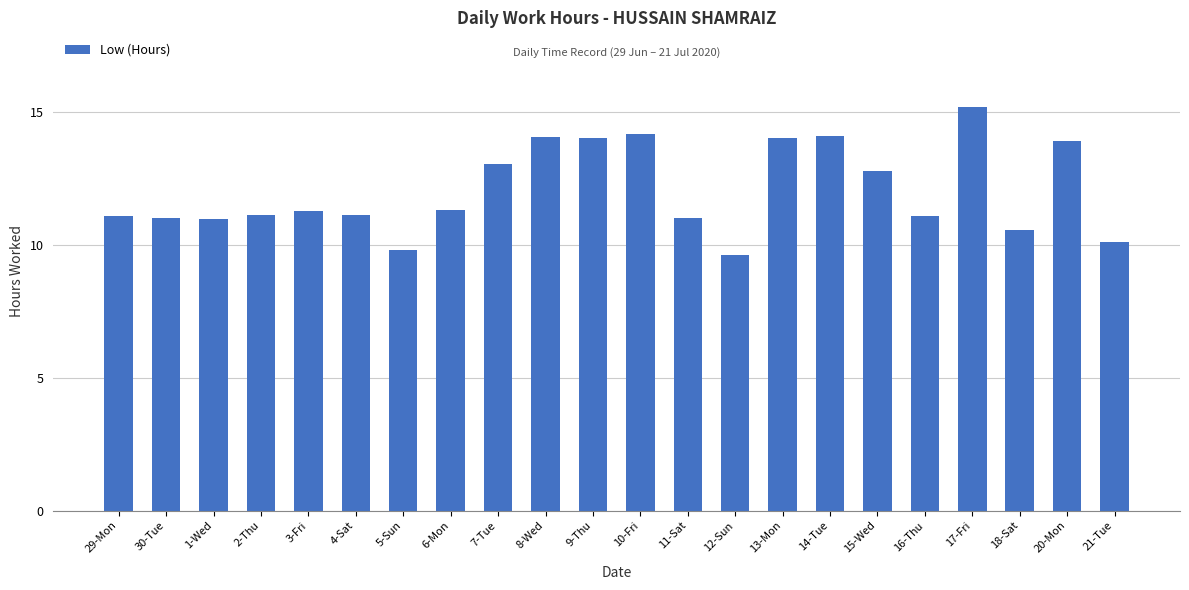

Read the value at 7-Tue.

13.0